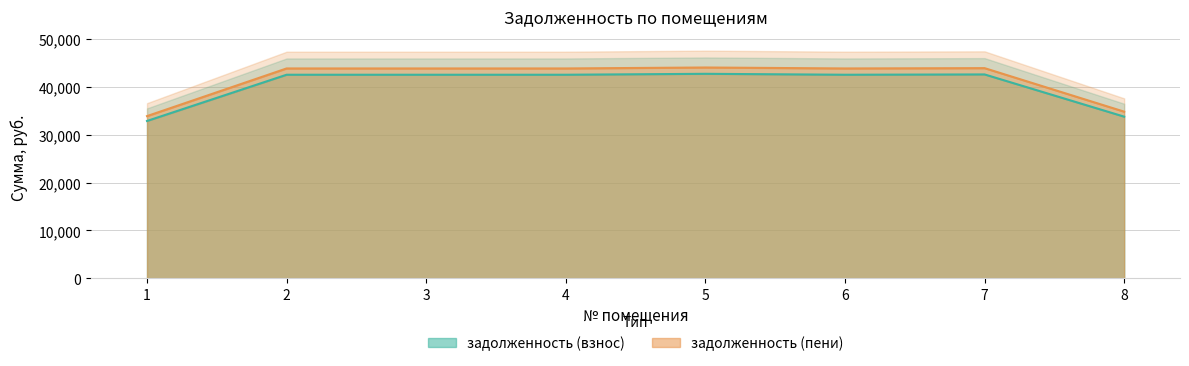

At which category does the chart reach its minimum across all series?

1